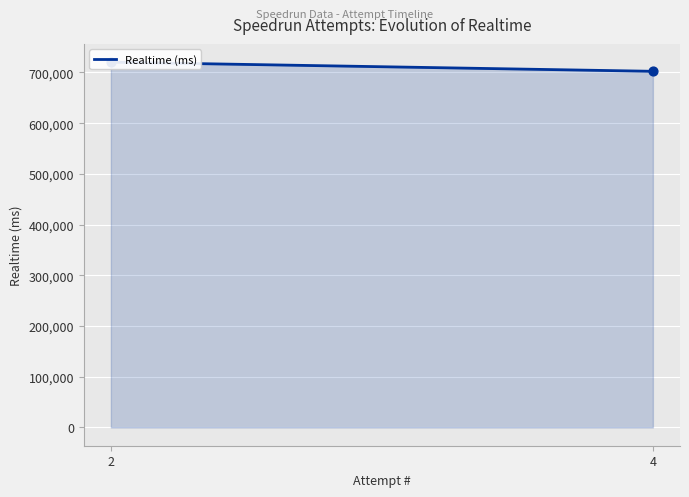

Between 2 and 4, which is larger?

2